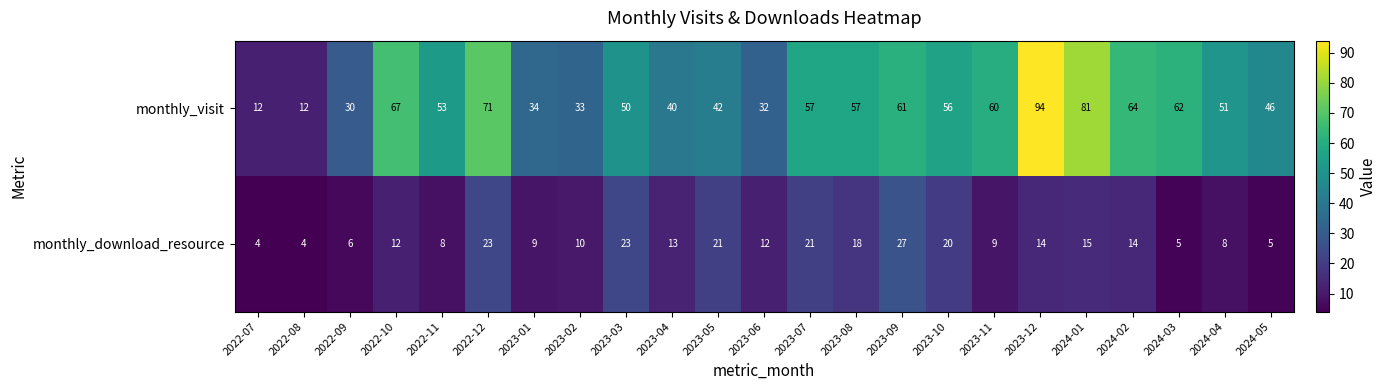

What is the sum of all monthly_download_resource values?

301